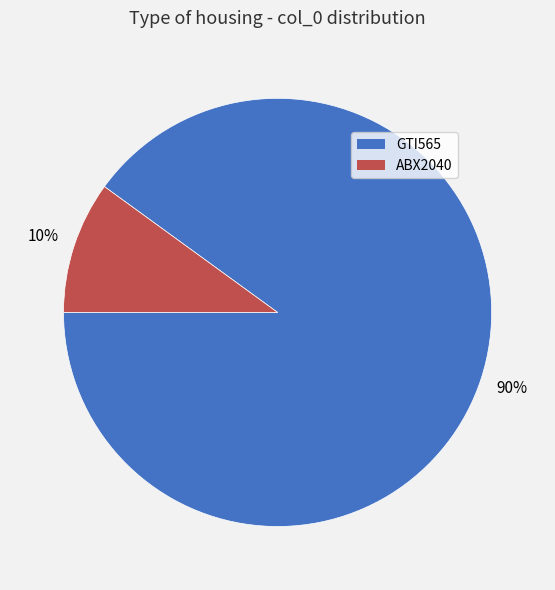

How many segments does this pie chart have?

2